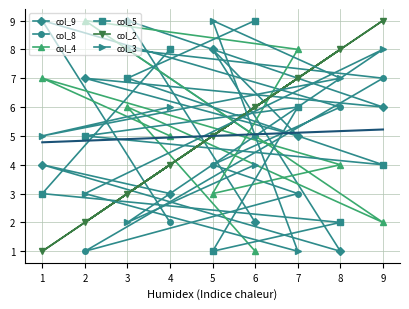

At how many categories does at least one series exceed 6?

9